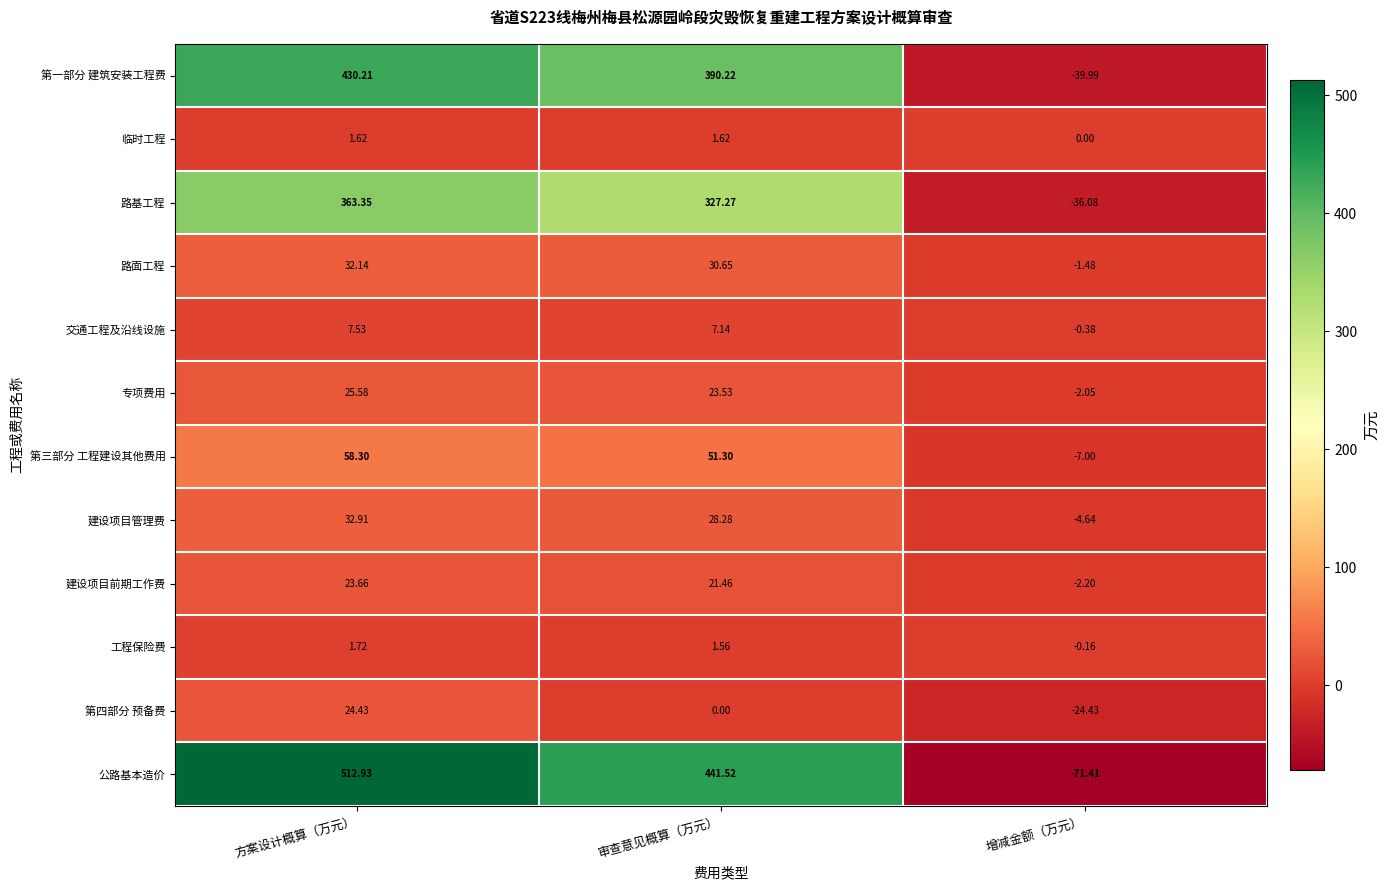

Count the number of data series in this chart.

12